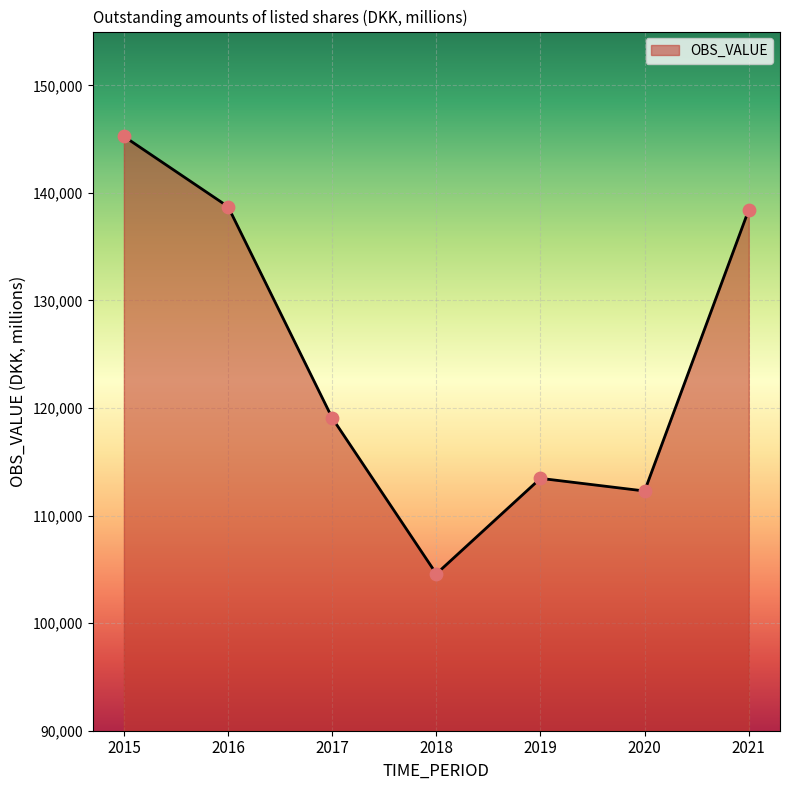

What is the change in value from 2017 to 2021?

+19355